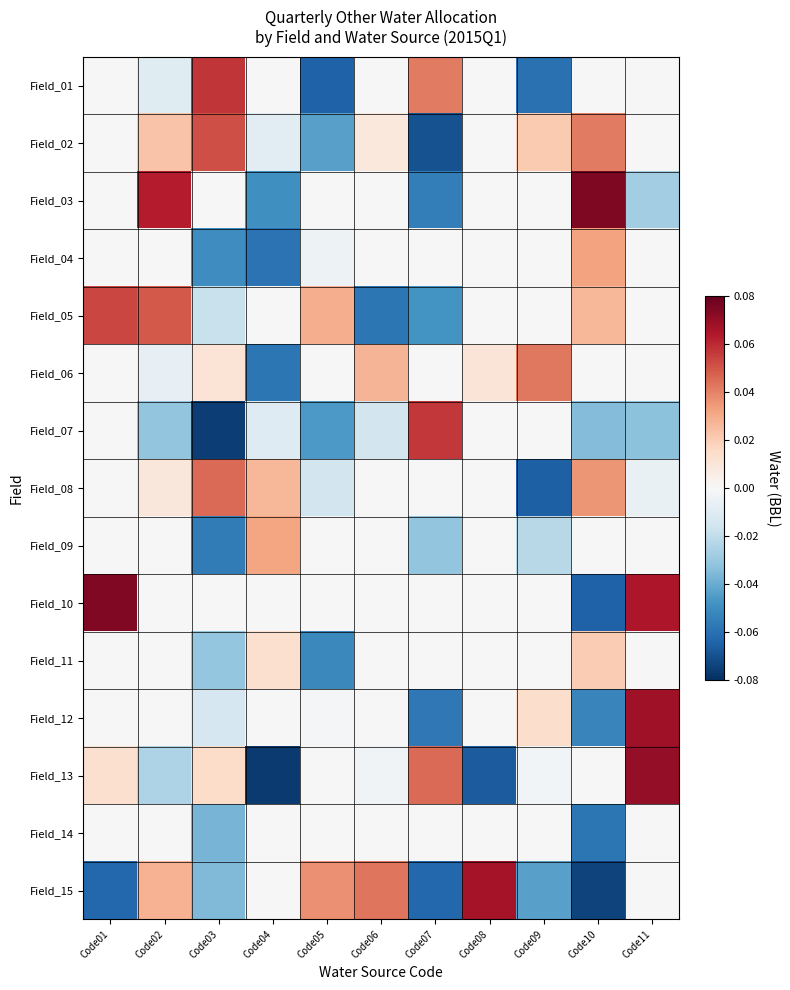

What is the difference between the highest and lowest values at Code01?

0.1